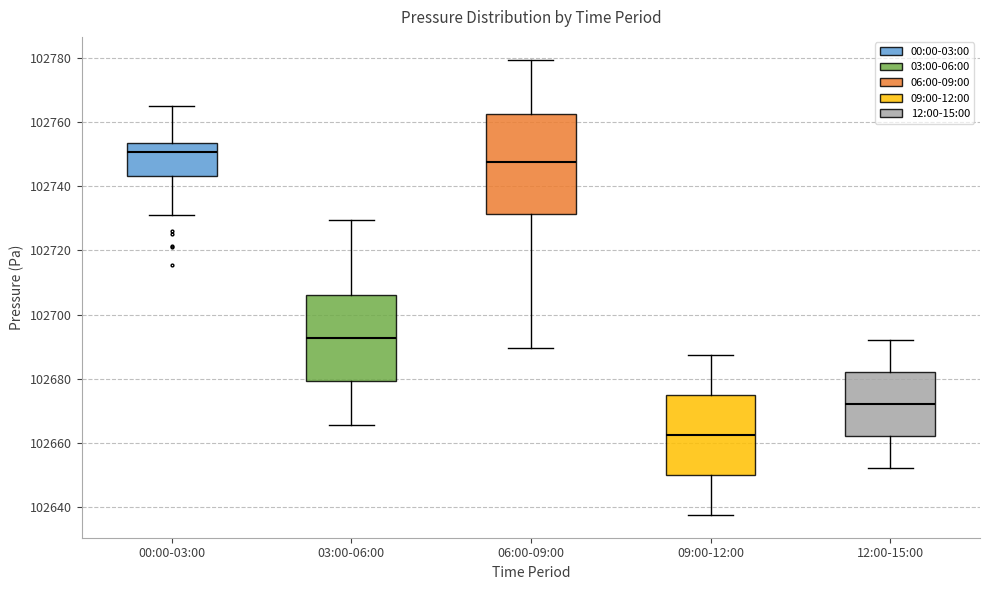

Reading left to right, transcribe this box plot: for each box, give where its median line is, the range the box spans, and where its two whiskers end, as read against the y-axis. The values are not printed on the chart, so give them approximately, as read against the axis.

00:00-03:00: median 102750, box 102744 to 102754, whiskers 102732 to 102766
03:00-06:00: median 102692, box 102680 to 102706, whiskers 102666 to 102730
06:00-09:00: median 102748, box 102732 to 102762, whiskers 102690 to 102780
09:00-12:00: median 102662, box 102650 to 102676, whiskers 102638 to 102688
12:00-15:00: median 102672, box 102662 to 102682, whiskers 102652 to 102692